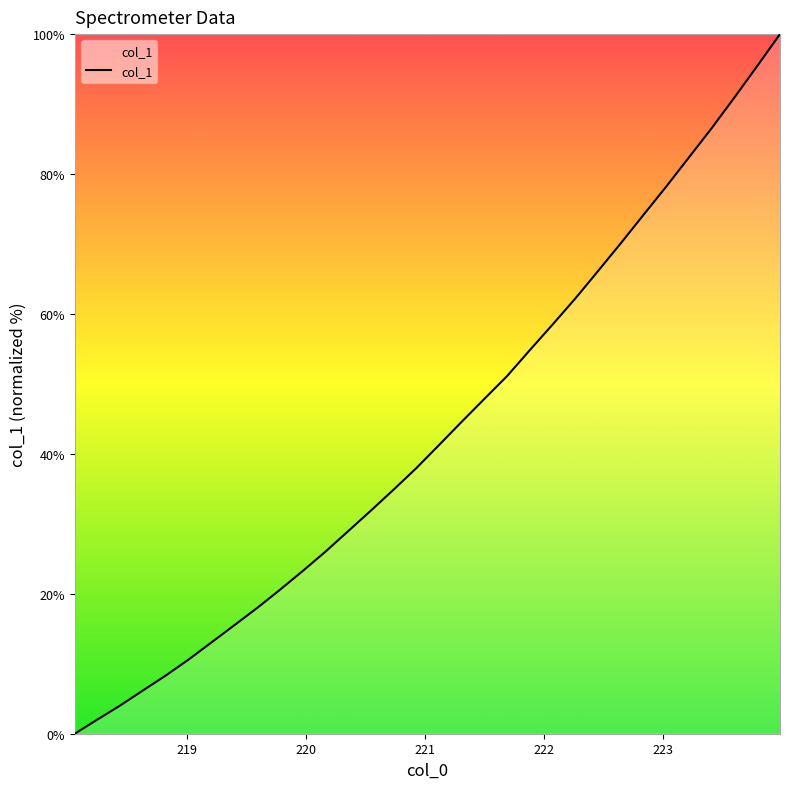

What is the sum of all values?

1385.7